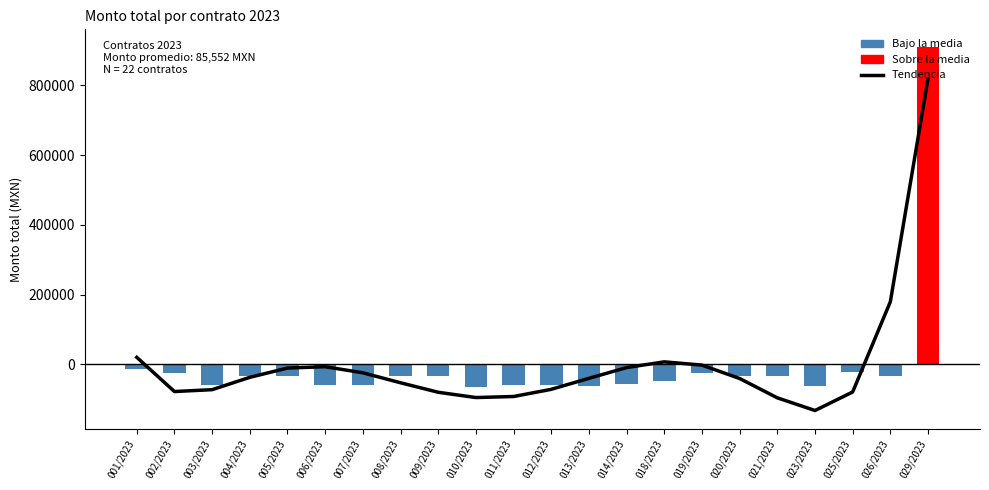

Is it true that the value at 007/2023 is -24411.0?

True